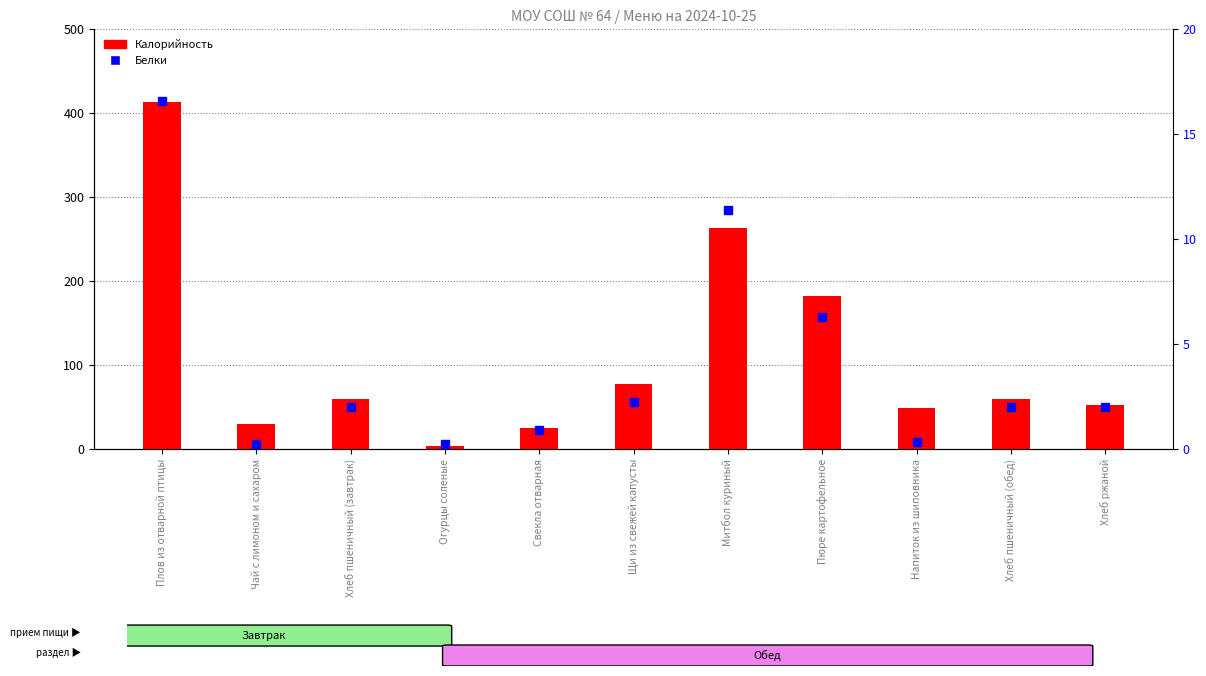

Is the value of Калорийность at Хлеб пшеничный (завтрак) greater than the value of Белки at Хлеб пшеничный (завтрак)?

Yes